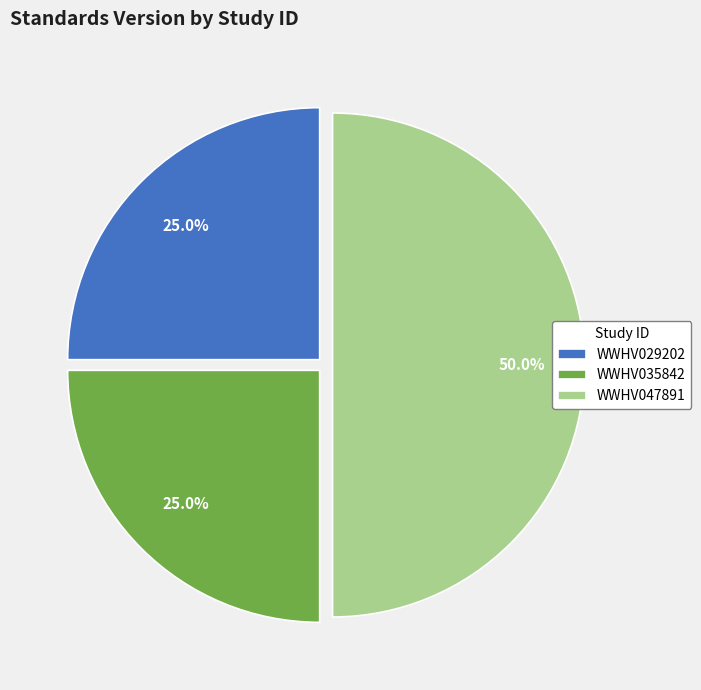

How many segments does this pie chart have?

3